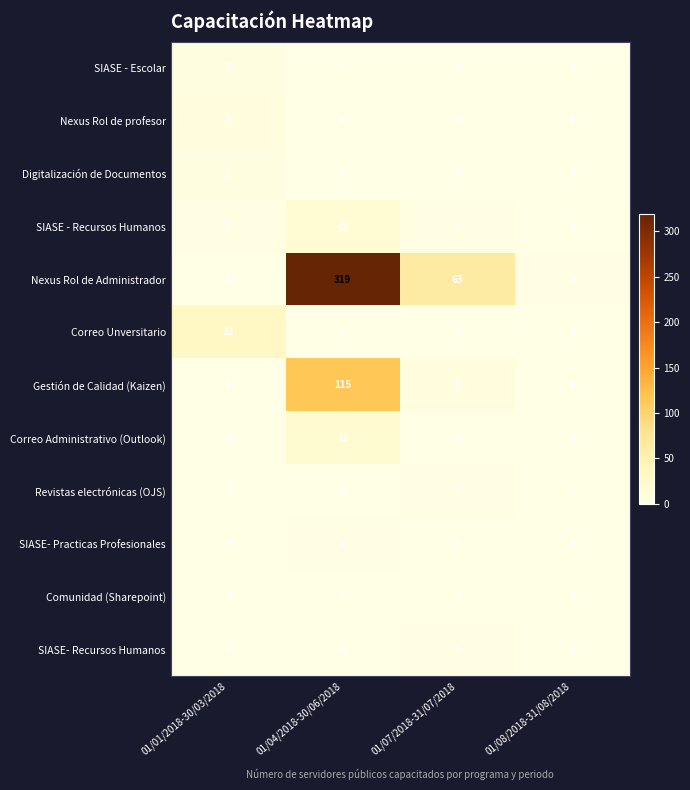

What is the sum of all Correo Unversitario values?

32